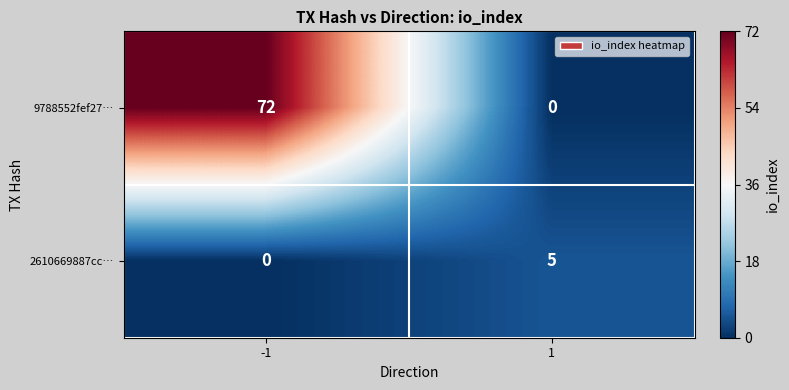

Between -1 and 1, which series saw the biggest shift?

9788552fef27…